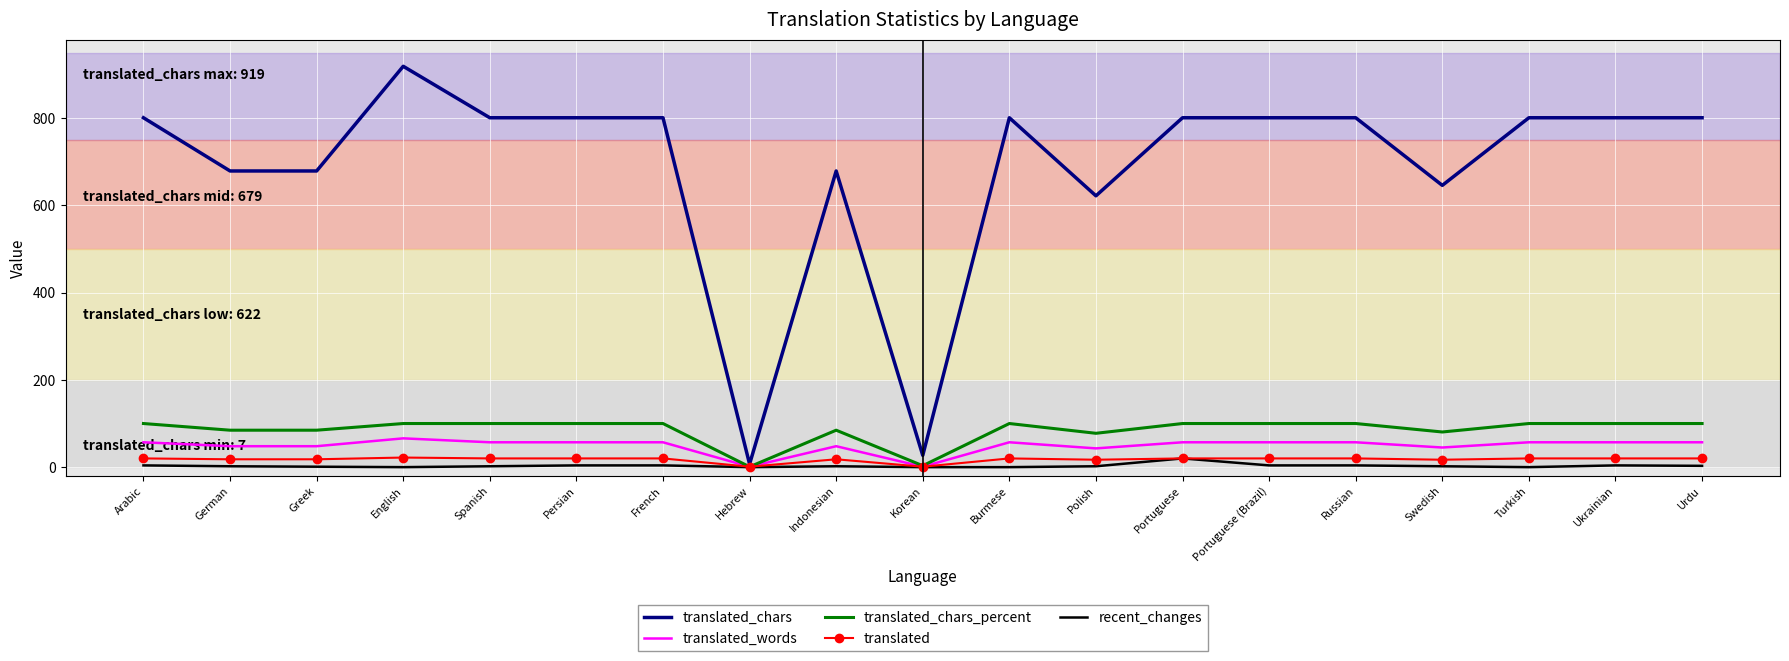

True or false: recent_changes has more than 1 interior local peaks.

True